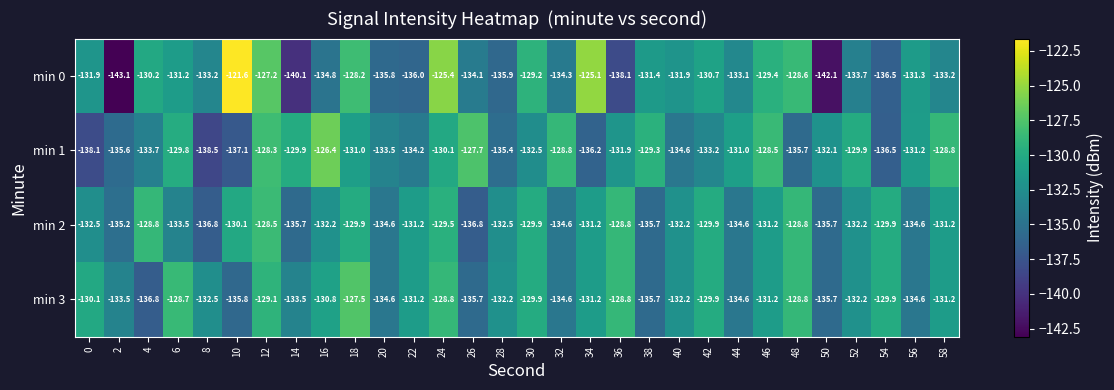

Is the value of min 1 at 38 greater than the value of min 2 at 28?

Yes